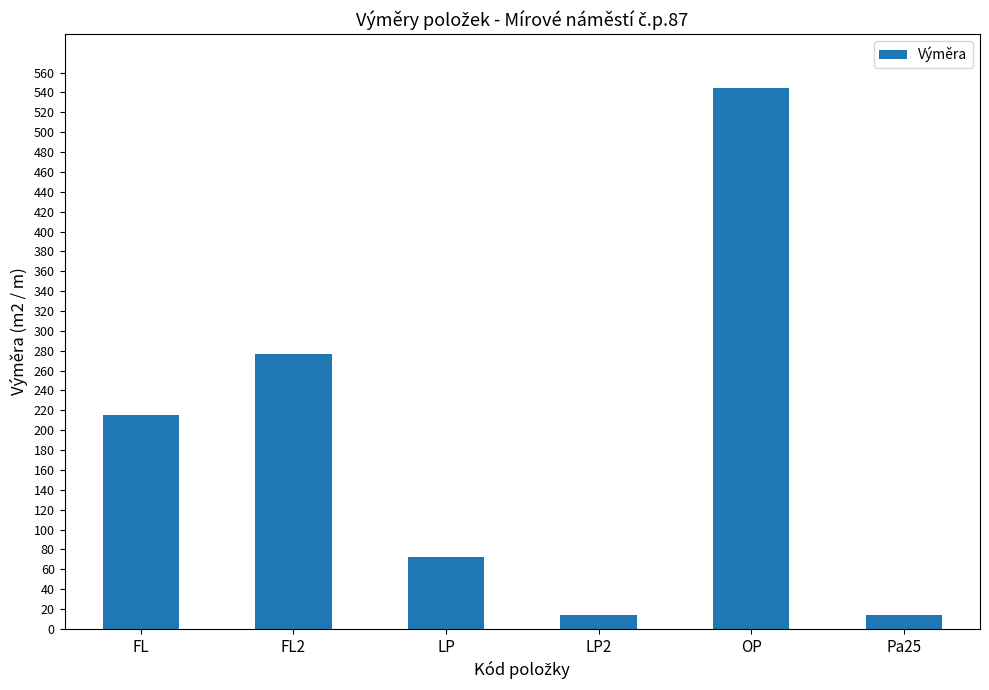

Where does the data first go above 215?

FL